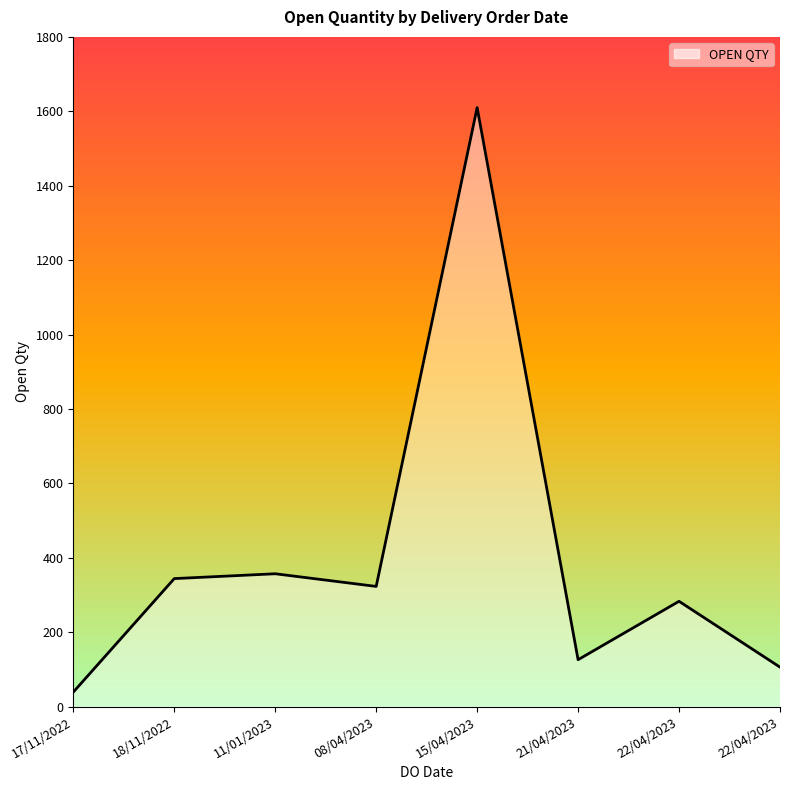

Count the number of data series in this chart.

1